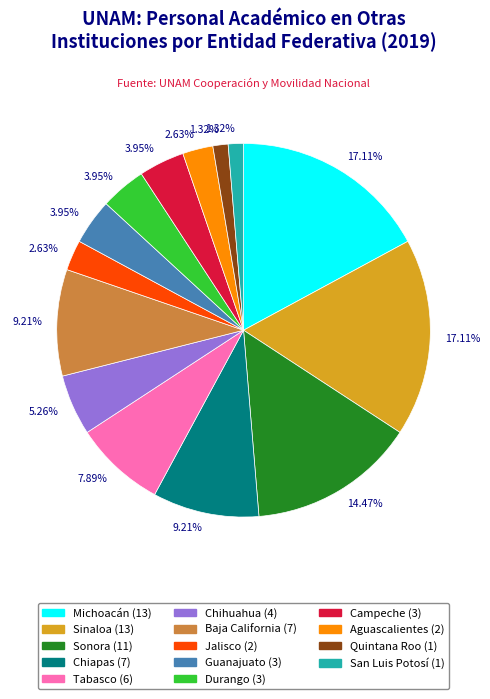

Does any single category account for the majority?

No